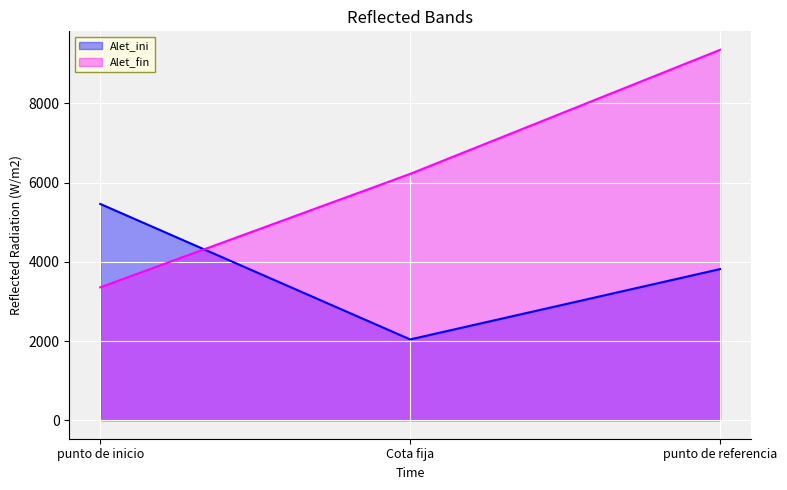

What is the difference between the Alet_ini values at punto de referencia and Cota fija?

1776